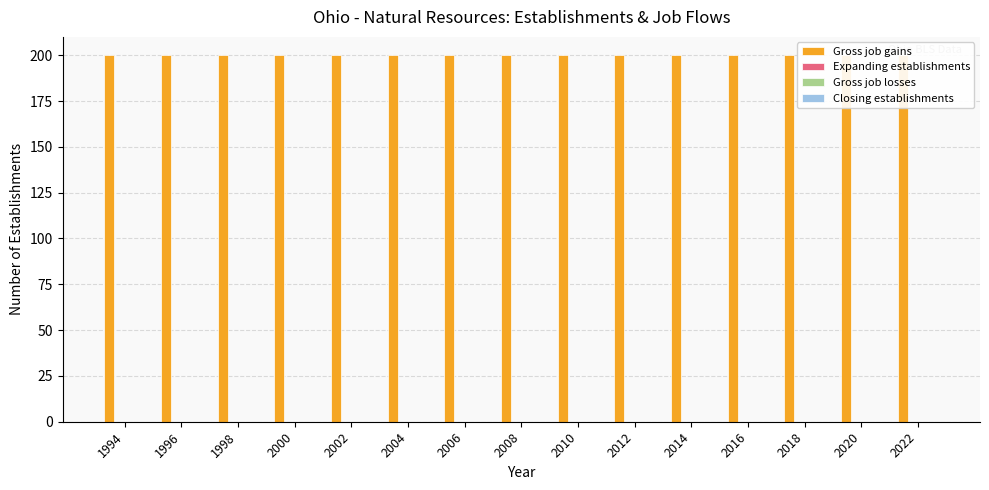

Reading left to right, list all the values displayed in this chart.

Gross job gains: 1994=200	1996=200	1998=200	2000=200	2002=200	2004=200	2006=200	2008=200	2010=200	2012=200	2014=200	2016=200	2018=200	2020=200	2022=200
Expanding establishments: 1994=0	1996=0	1998=0	2000=0	2002=0	2004=0	2006=0	2008=0	2010=0	2012=0	2014=0	2016=0	2018=0	2020=0	2022=0
Gross job losses: 1994=0	1996=0	1998=0	2000=0	2002=0	2004=0	2006=0	2008=0	2010=0	2012=0	2014=0	2016=0	2018=0	2020=0	2022=0
Closing establishments: 1994=0	1996=0	1998=0	2000=0	2002=0	2004=0	2006=0	2008=0	2010=0	2012=0	2014=0	2016=0	2018=0	2020=0	2022=0